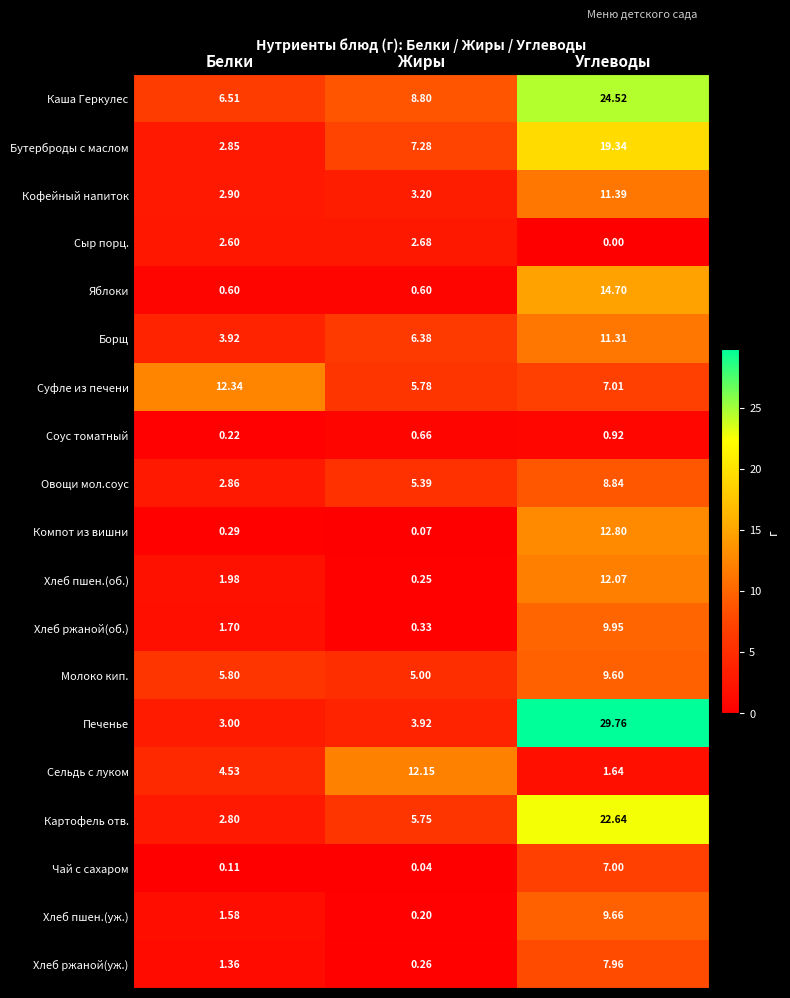

At which category is the sum across all series the highest?

Углеводы